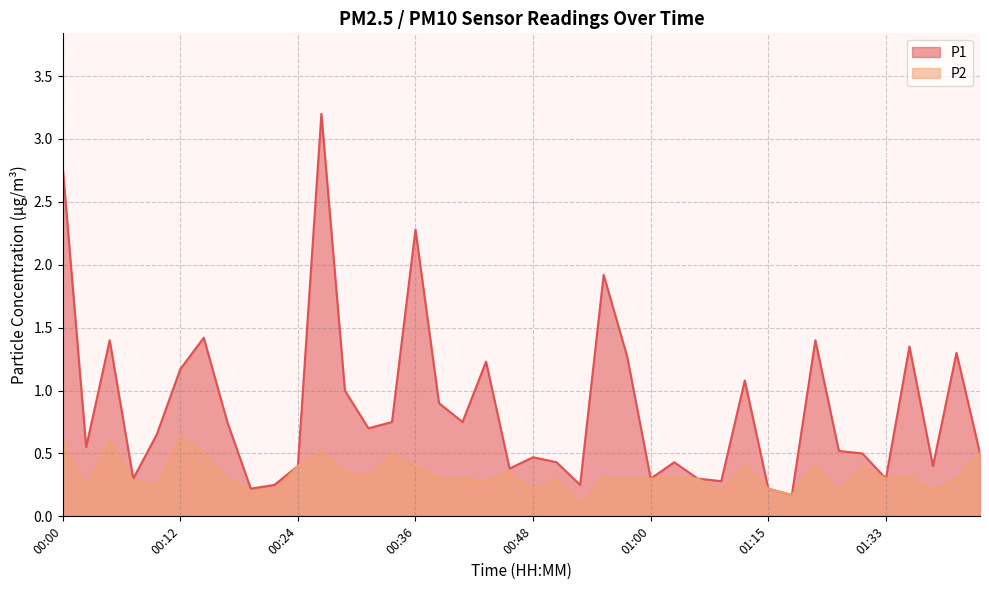

Does the chart display data point markers on the line(s)?

No